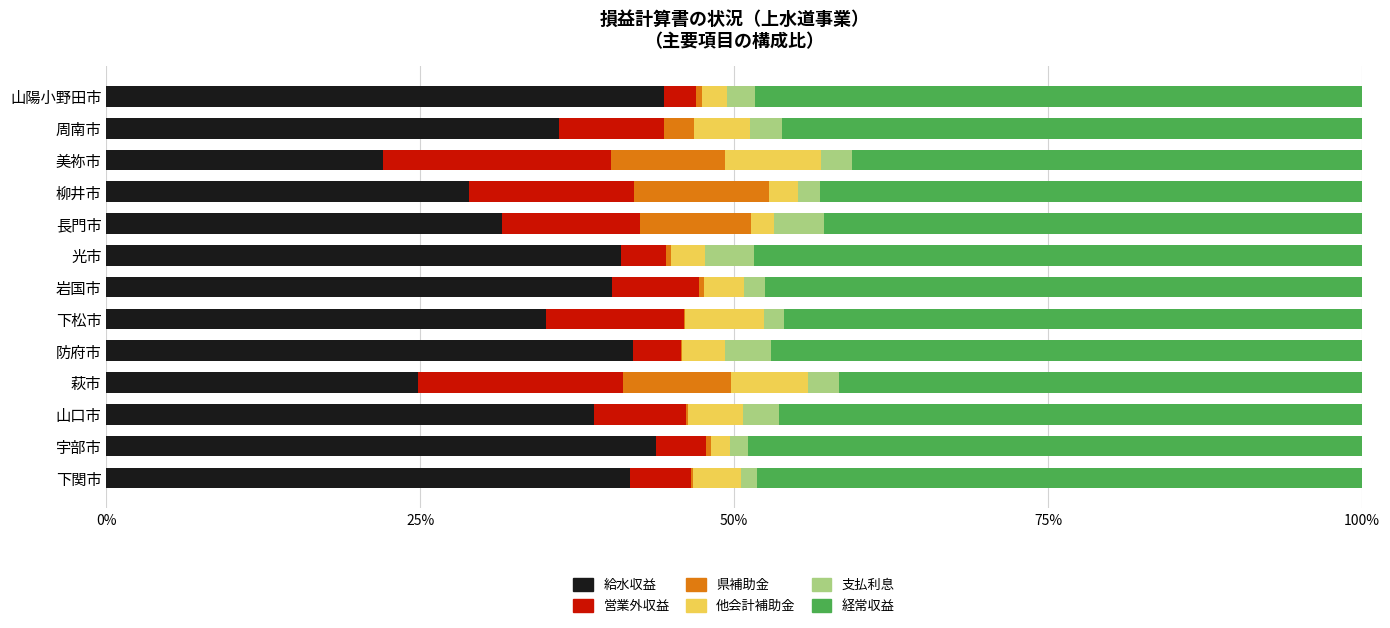

Is it true that 給水収益 equals 31.5 at 長門市?

True